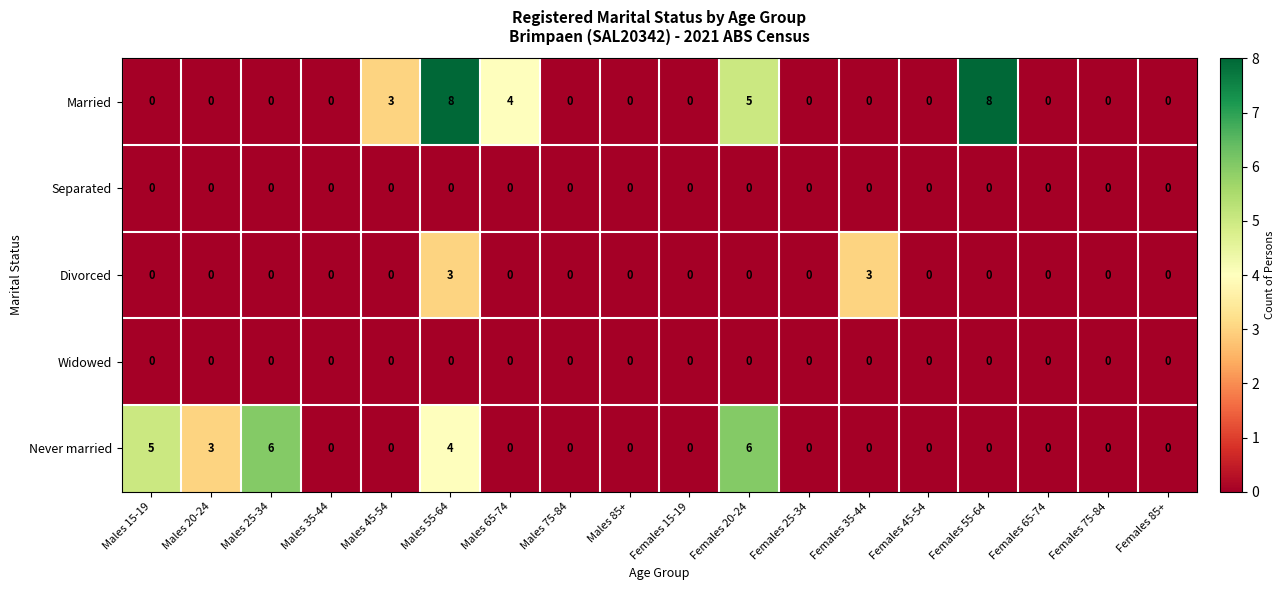

Between Males 55-64 and Males 85+, which series saw the biggest shift?

Married